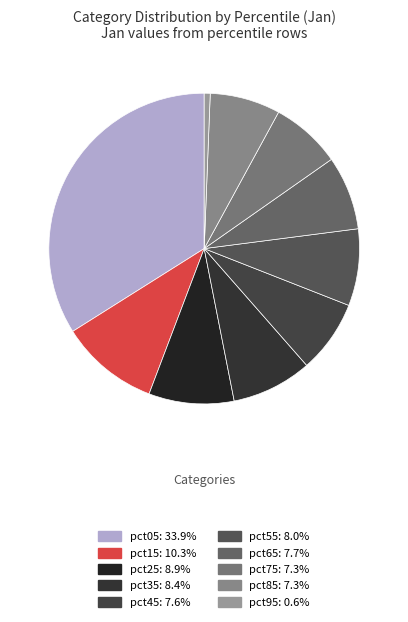

How many segments does this pie chart have?

10